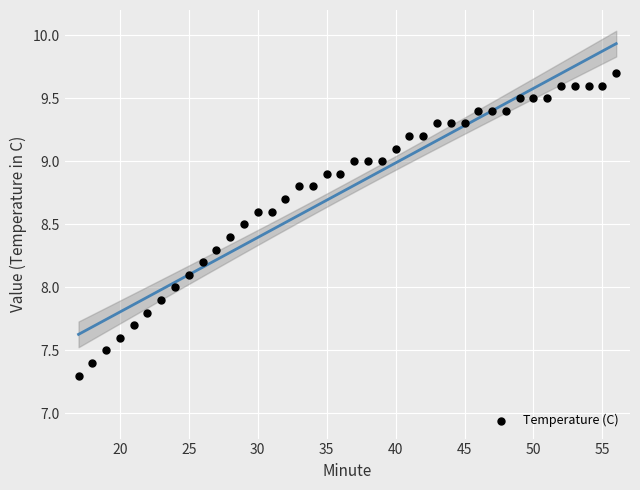

What is the range of Y values (max minus min)?

2.4